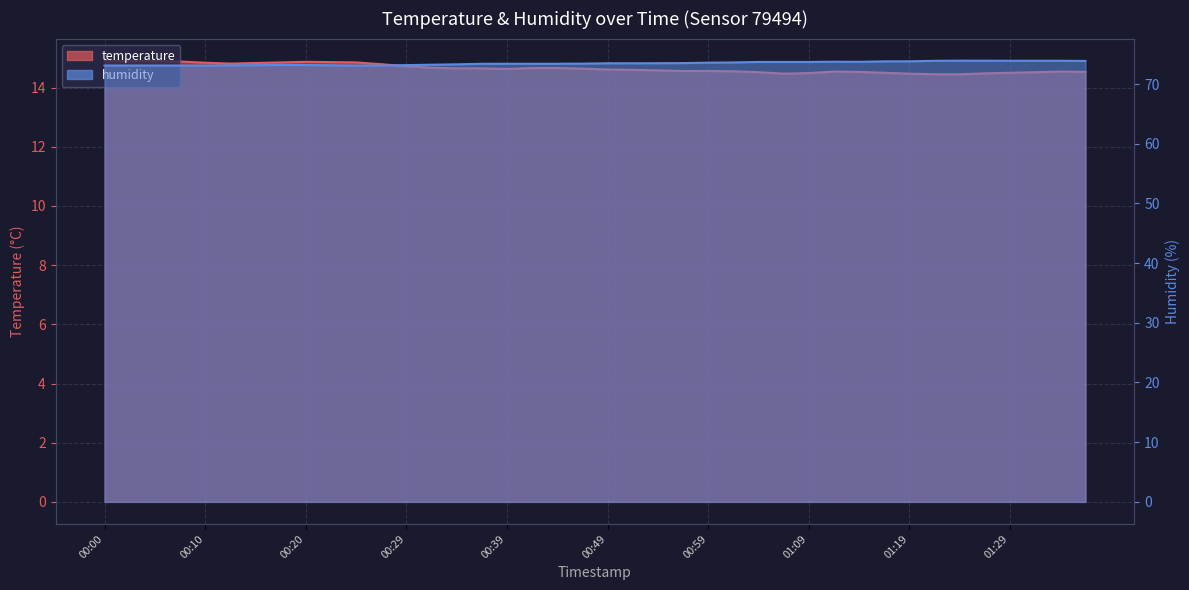

What is the sum of the humidity values at 01:29 and 01:04?

147.6